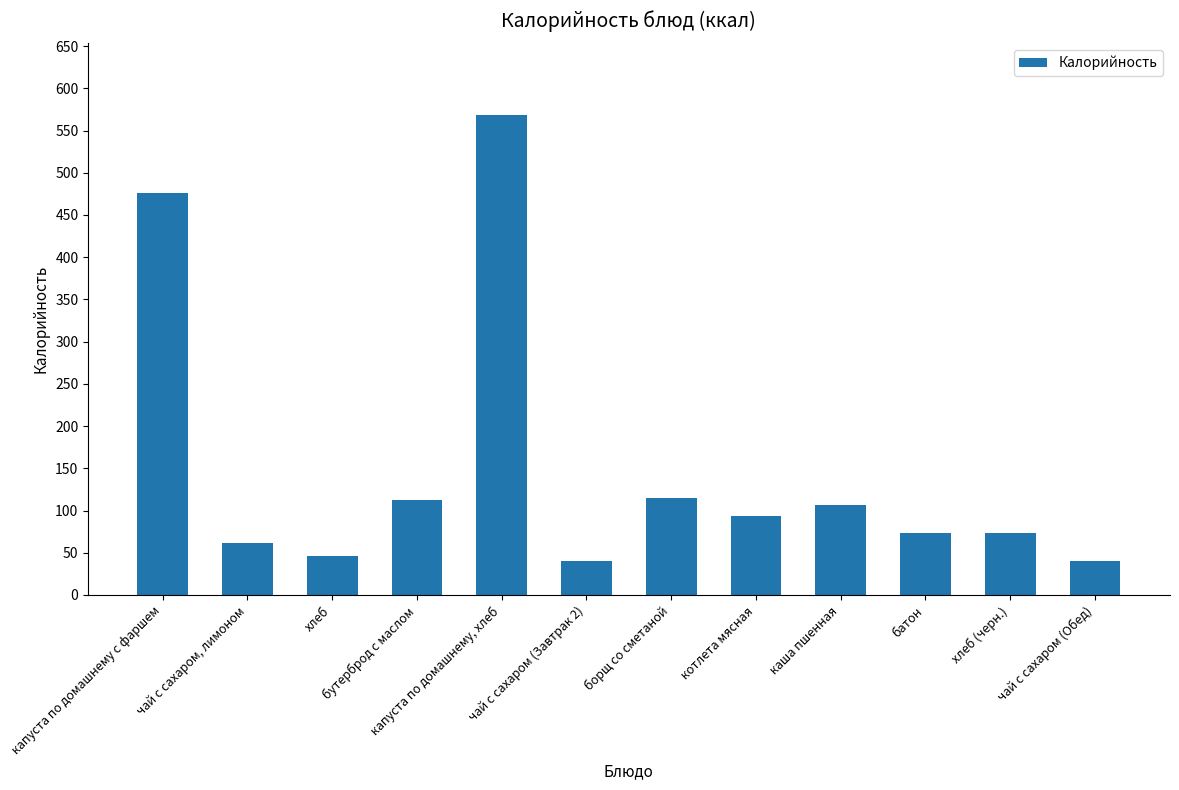

What is the smallest value displayed?

40.0